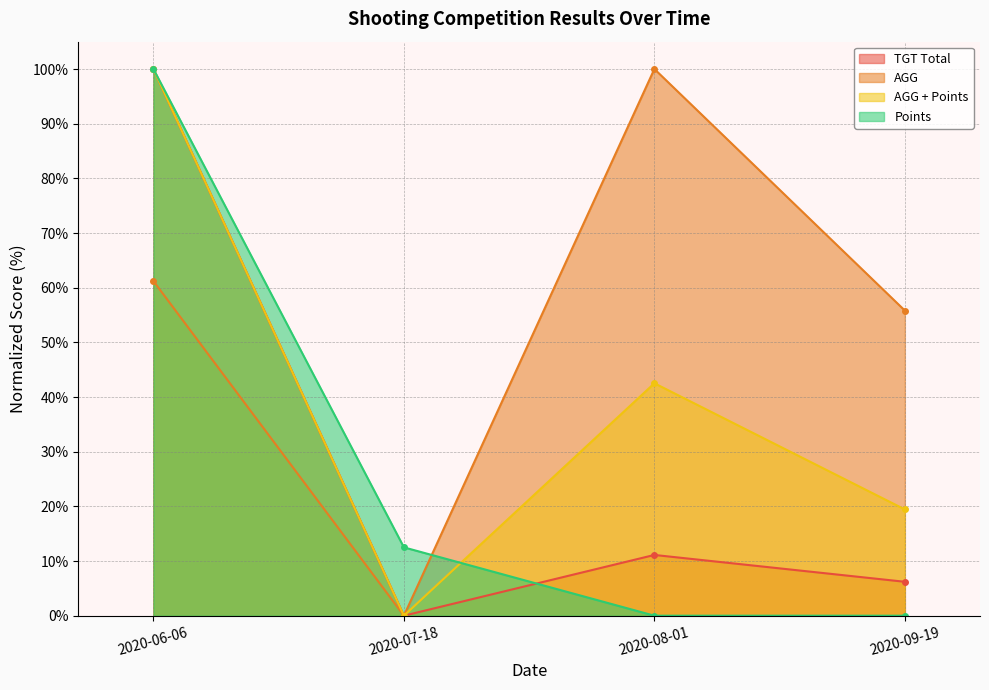

Which category has the lowest value across all series?

2020-07-18